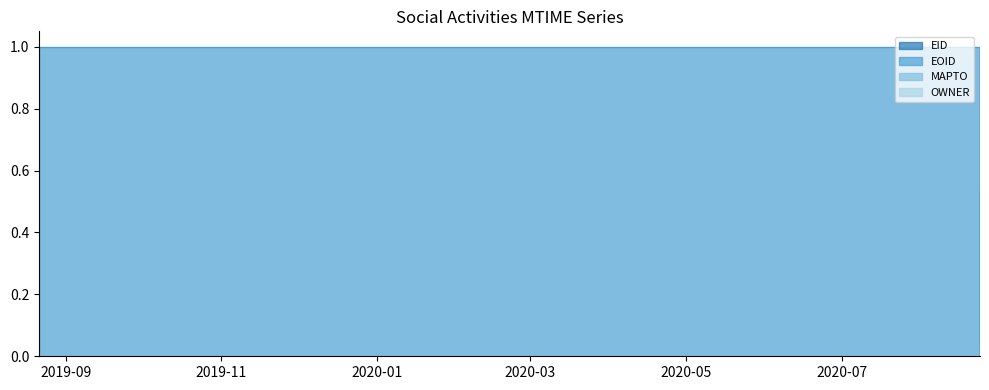

Rank the series at 2020-08-24T05:40:30 from lowest to highest value.

EOID, EID